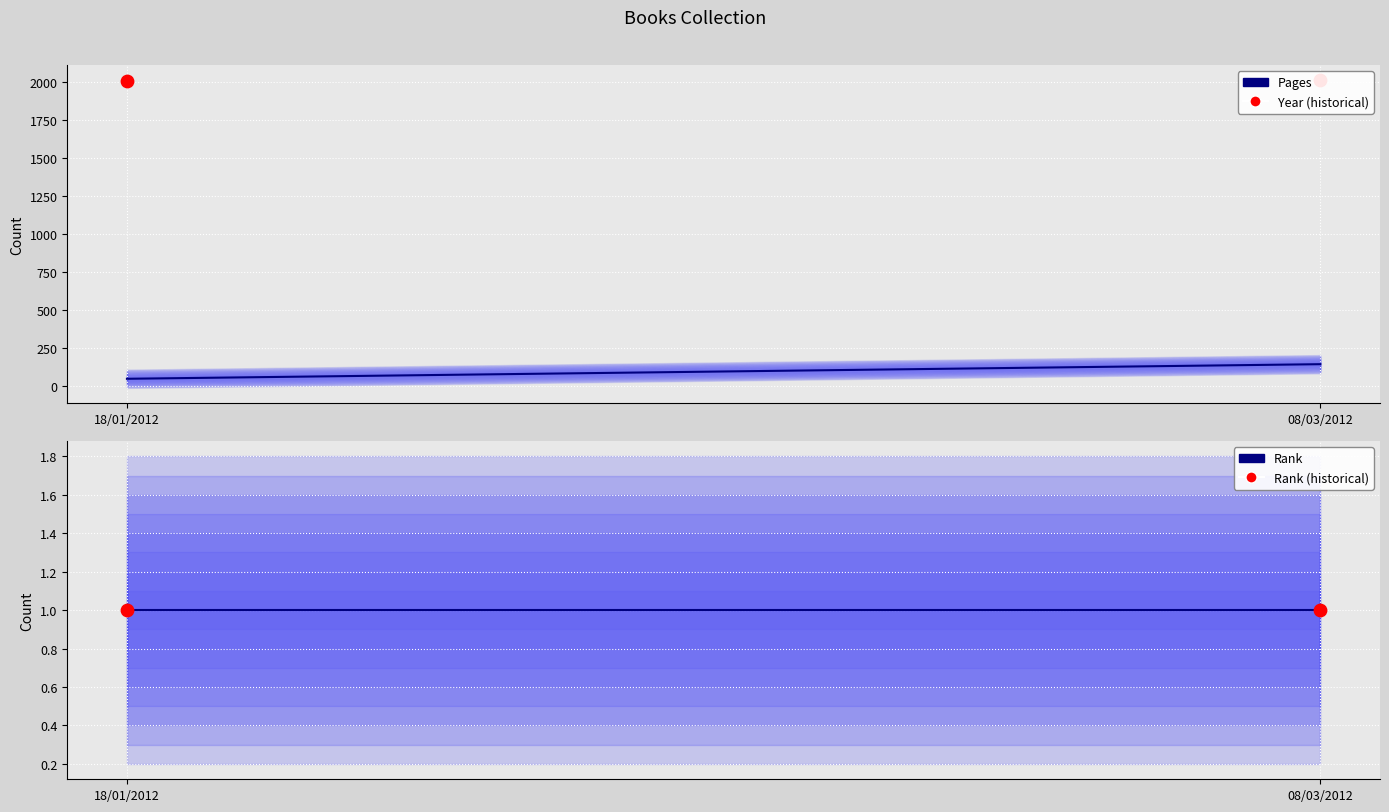

Which series contains the highest Y value?

Year (historical)